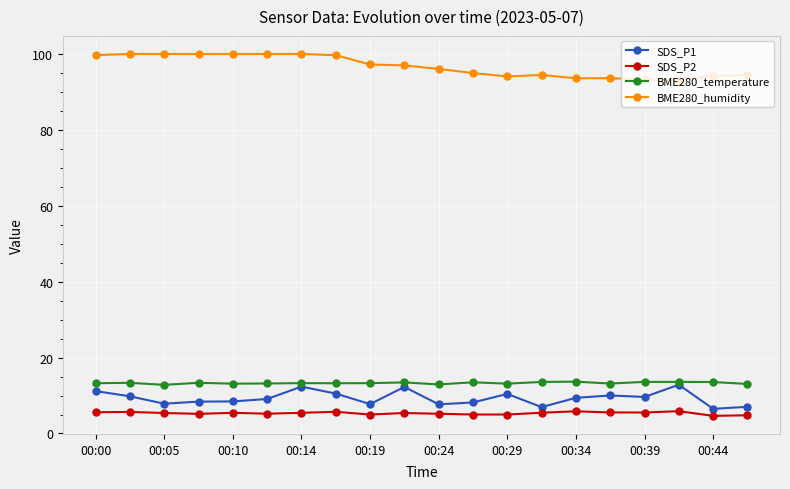

What is the highest value of the BME280_temperature series?

13.7